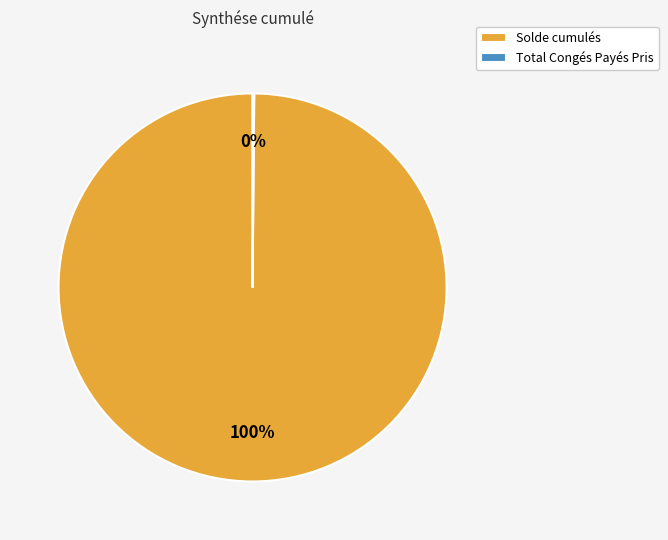

To the nearest percent, what portion does Solde cumulés represent?

100%